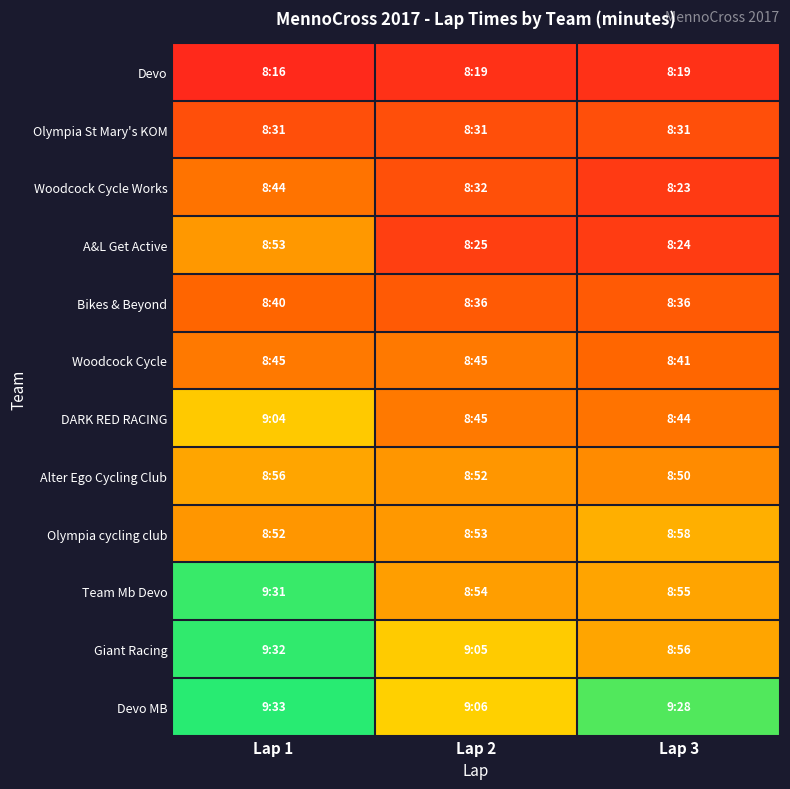

How many data points does each series have?

3